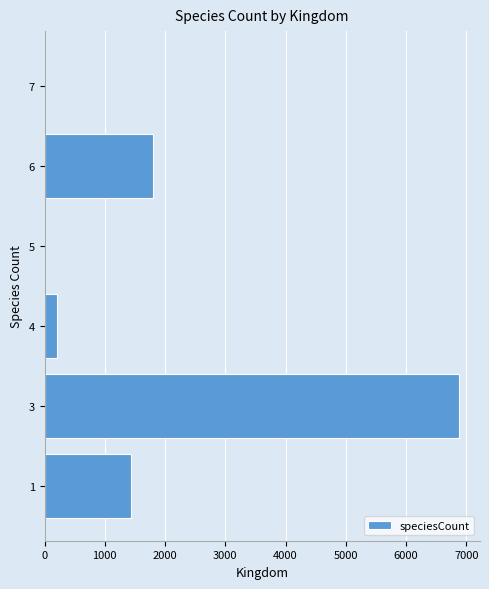

Are the bars horizontal?

Yes